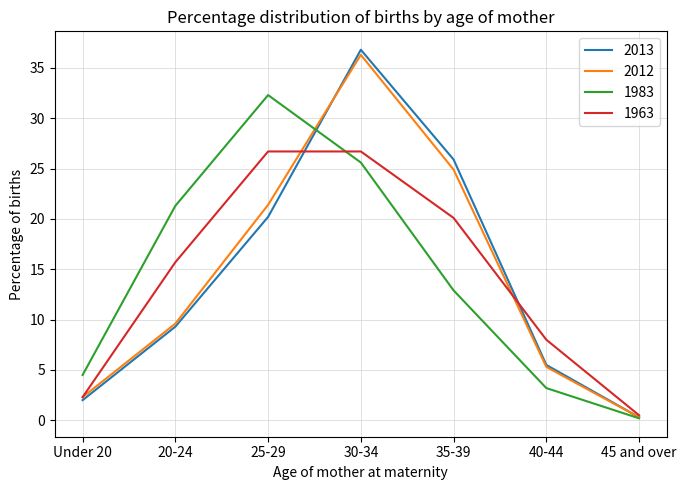

What is the minimum value for 2012?

0.3